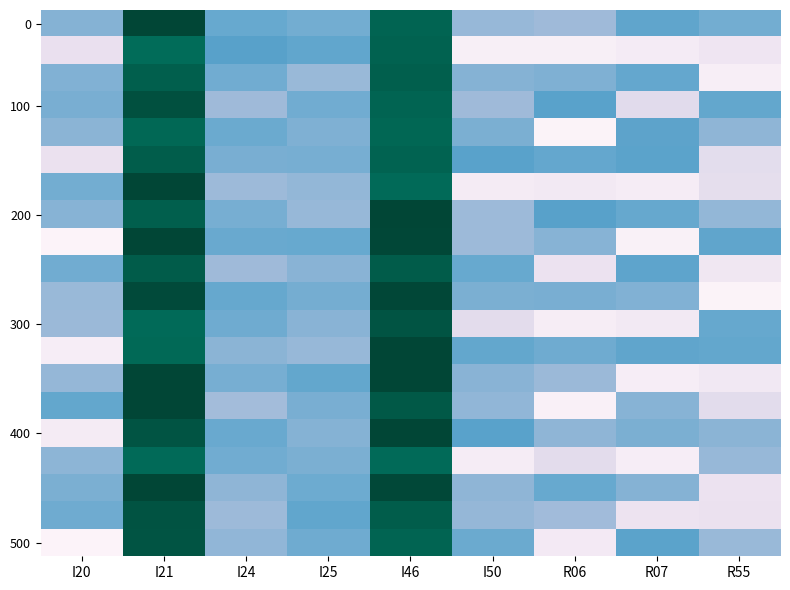

Count the number of categories in the chart.

9